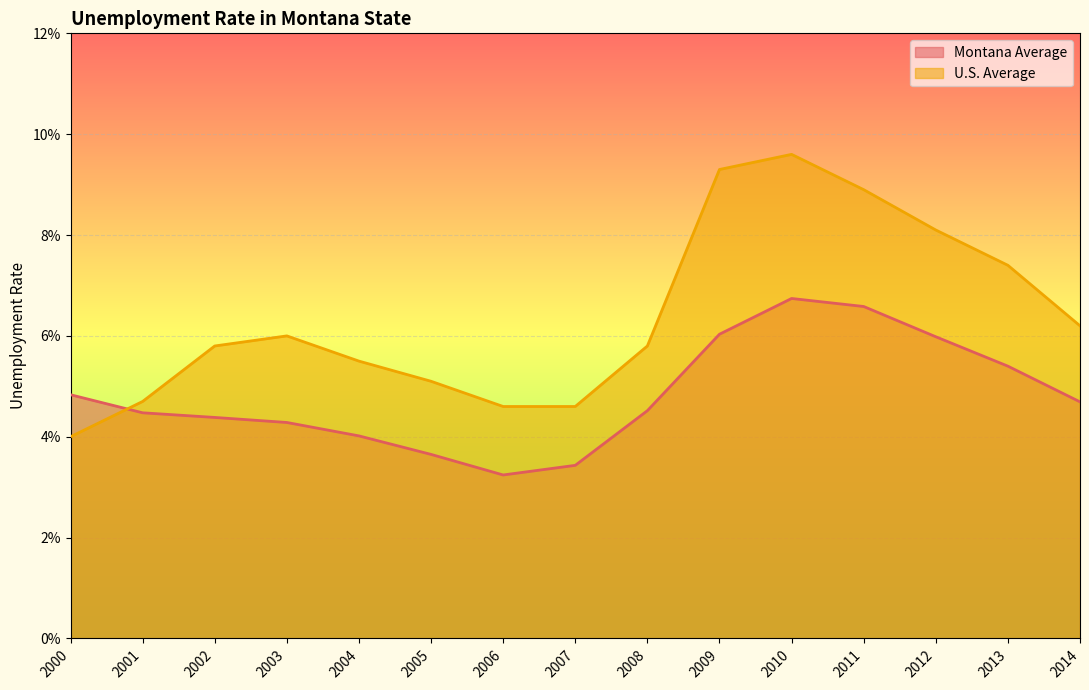

List the series in order of their overall mean, lowest first.

Montana Average, U.S. Average